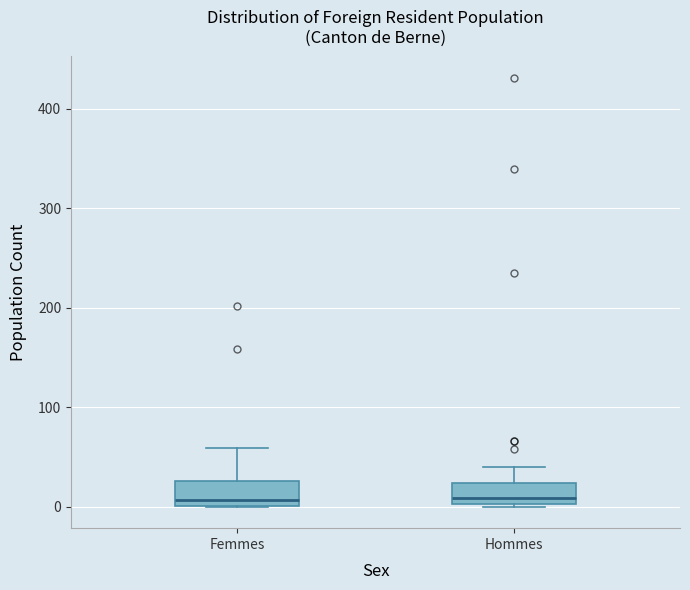

Where is the lower edge of the box for Hommes on the y-axis? The values are not printed on the chart, so give them approximately, as read against the axis.

0